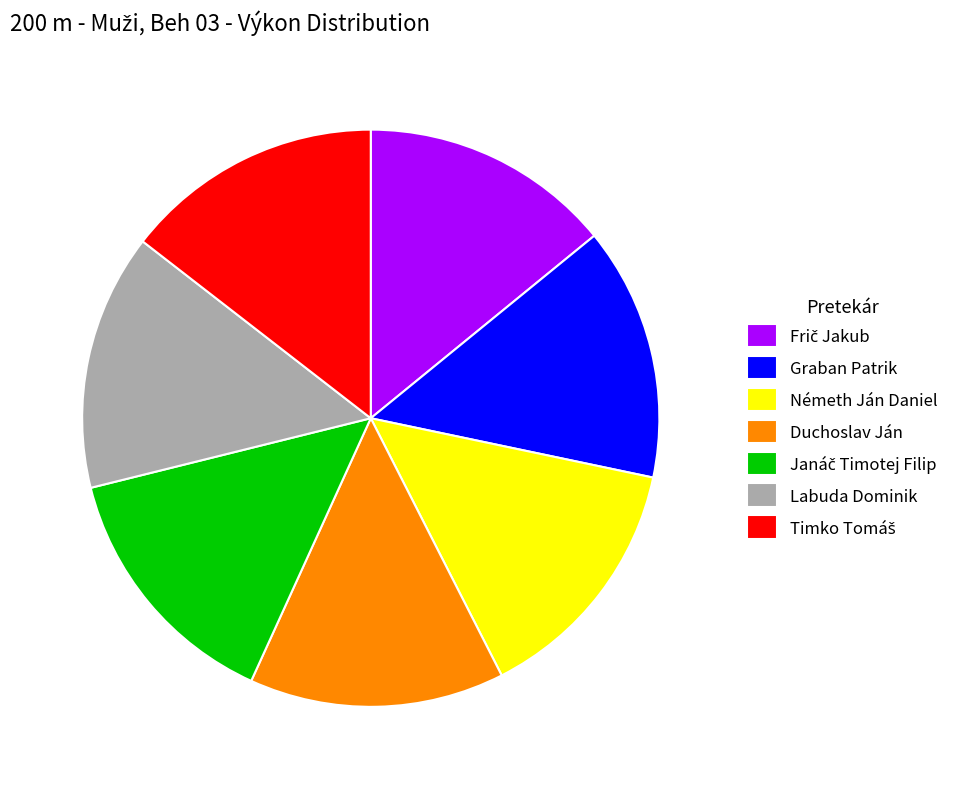

Is there any slice that represents more than half of the pie?

No